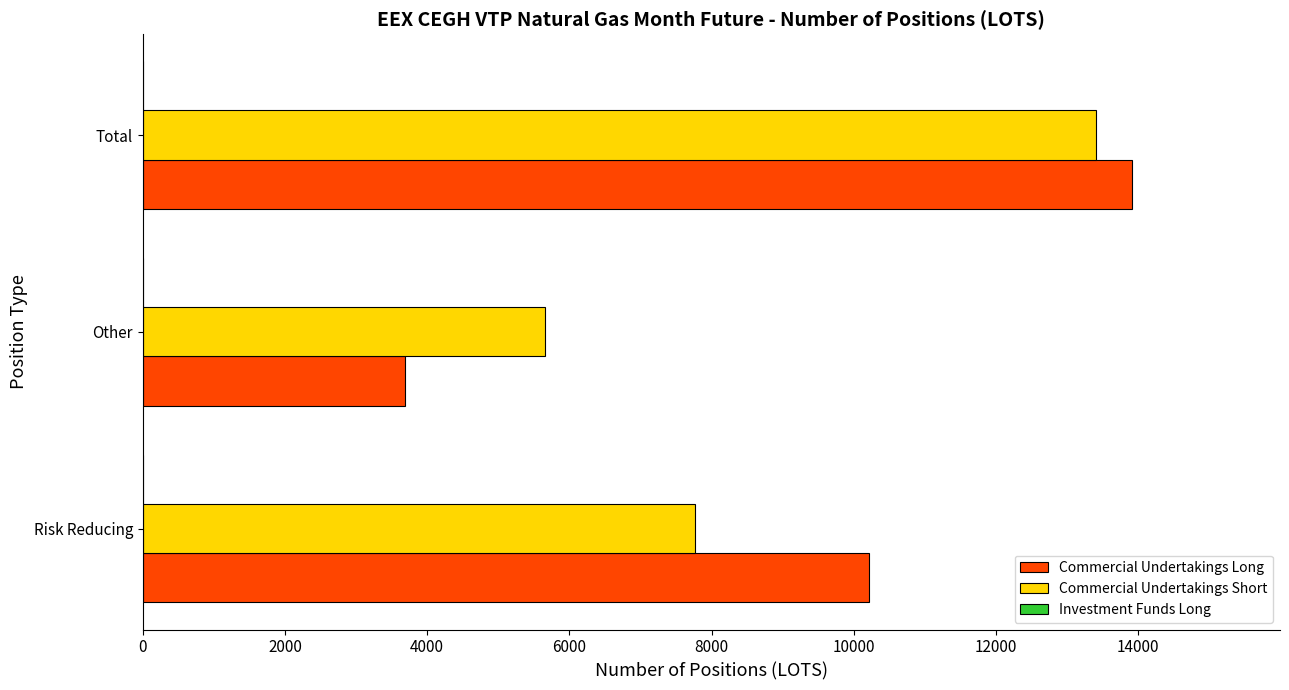

Between Other and Total, which series saw the biggest shift?

Commercial Undertakings Long